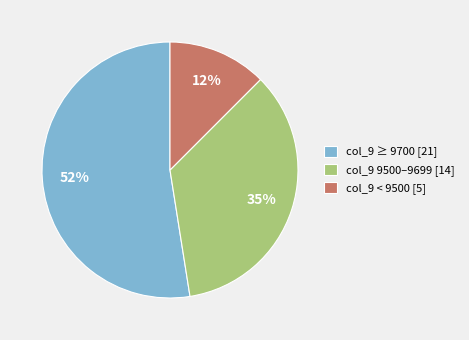

Which has a higher value, col_9 ≥ 9700 [21] or col_9 < 9500 [5]?

col_9 ≥ 9700 [21]